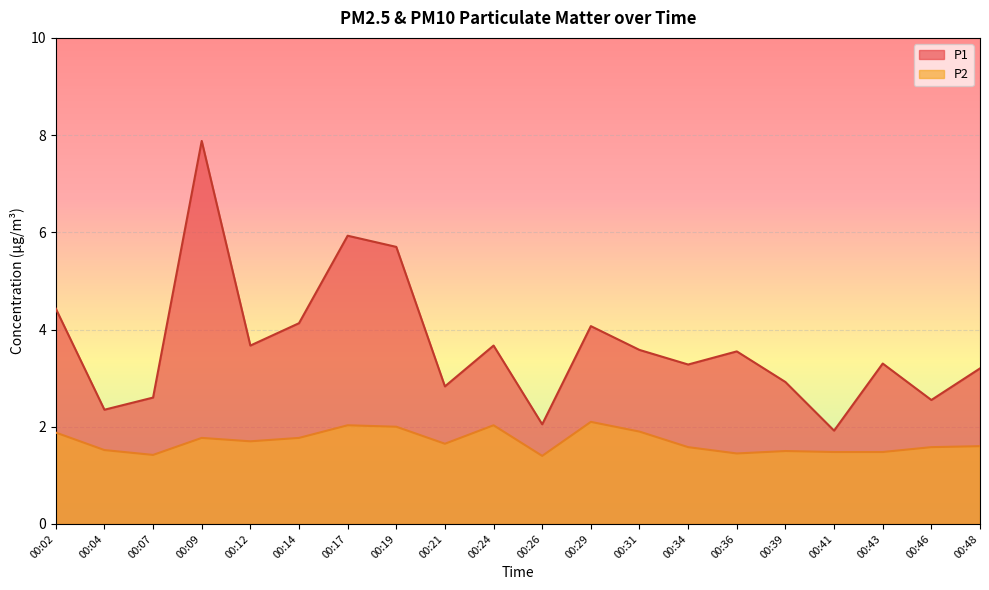

List the labels in order of P1 value, largest first.

00:09, 00:17, 00:19, 00:02, 00:14, 00:29, 00:12, 00:24, 00:31, 00:36, 00:43, 00:34, 00:48, 00:39, 00:21, 00:07, 00:46, 00:04, 00:26, 00:41